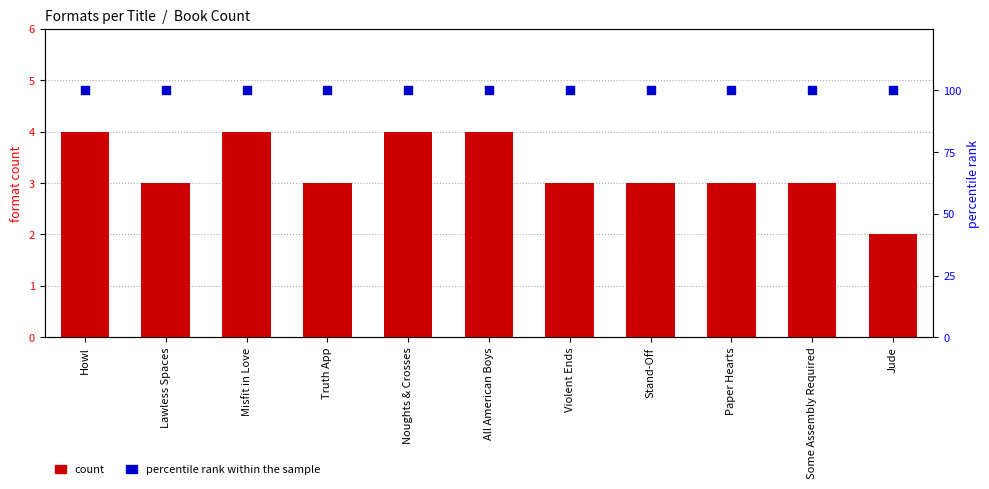

At how many categories does at least one series exceed 93?

11